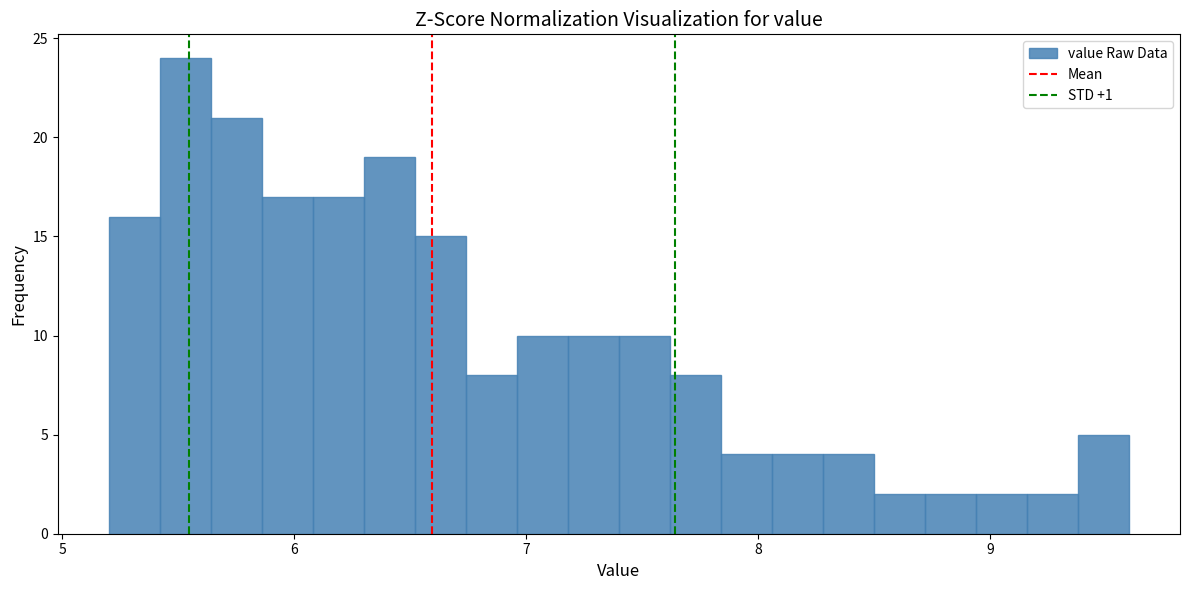

Around what value on the x-axis is the tallest bar? Give the approximate position of its centre, as read against the axis.

5.5